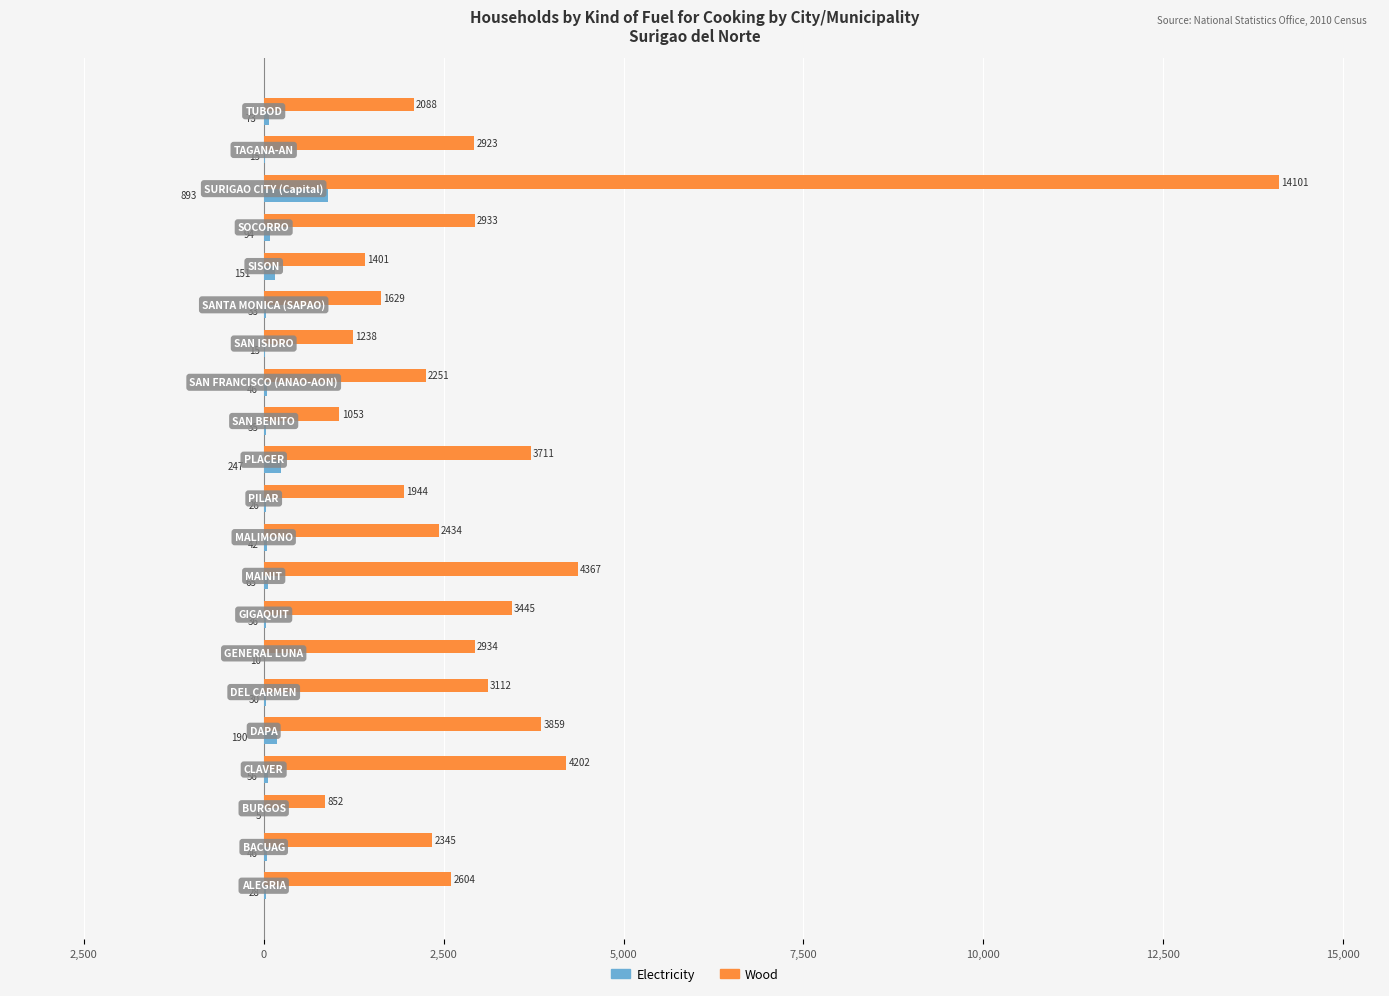

What are all the series names shown in the legend?

Electricity, Wood